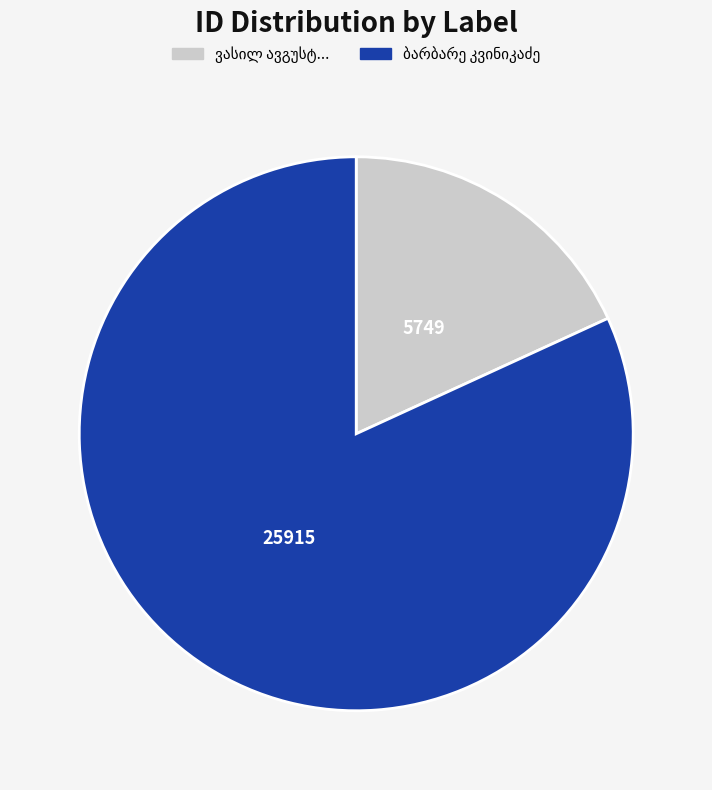

Combined, do ბარბარე კვინიკაძე and ვასილ ავგუსტის (ანტონის) ძე ხიდაშელი account for over 50%?

Yes